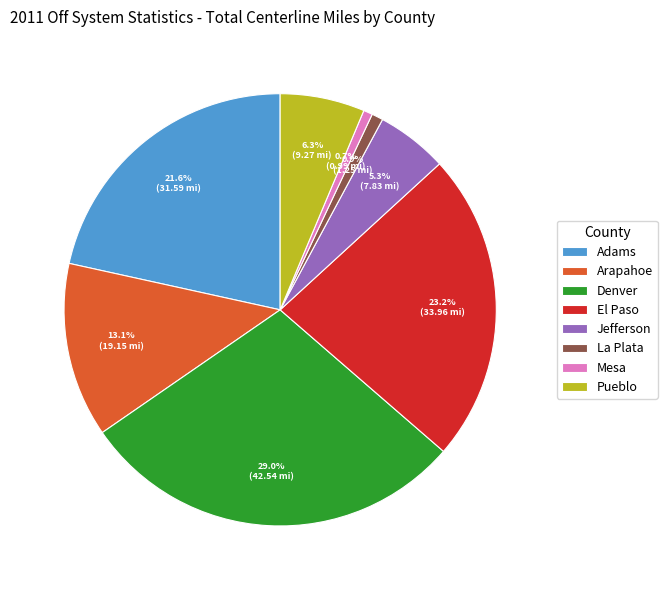

To the nearest percent, what percentage of the pie is Jefferson?

5%